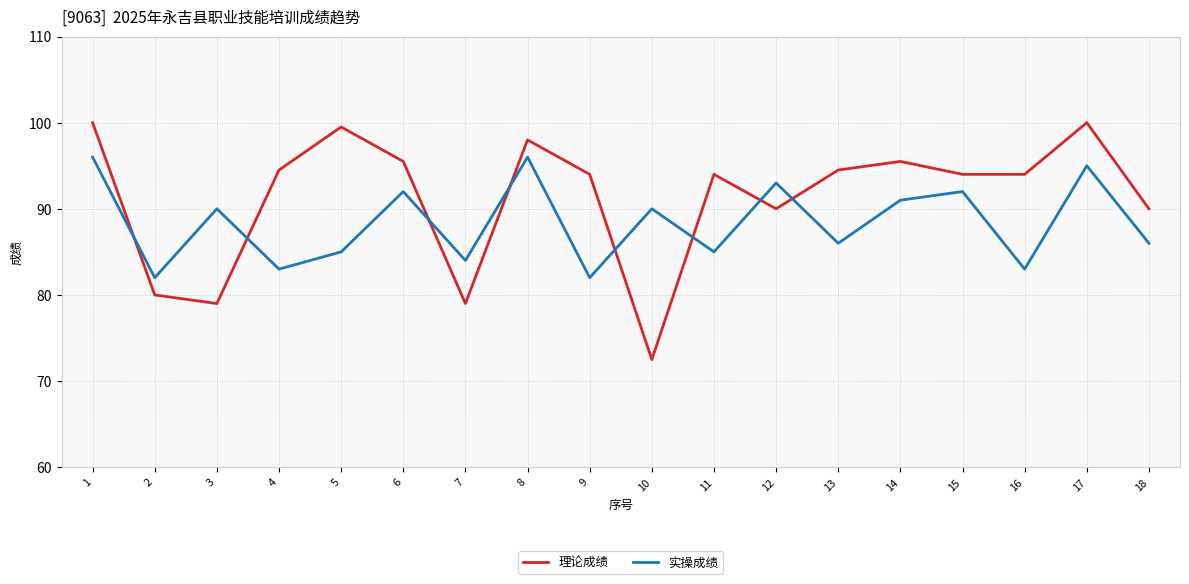

How many times do 理论成绩 and 实操成绩 cross each other?

8